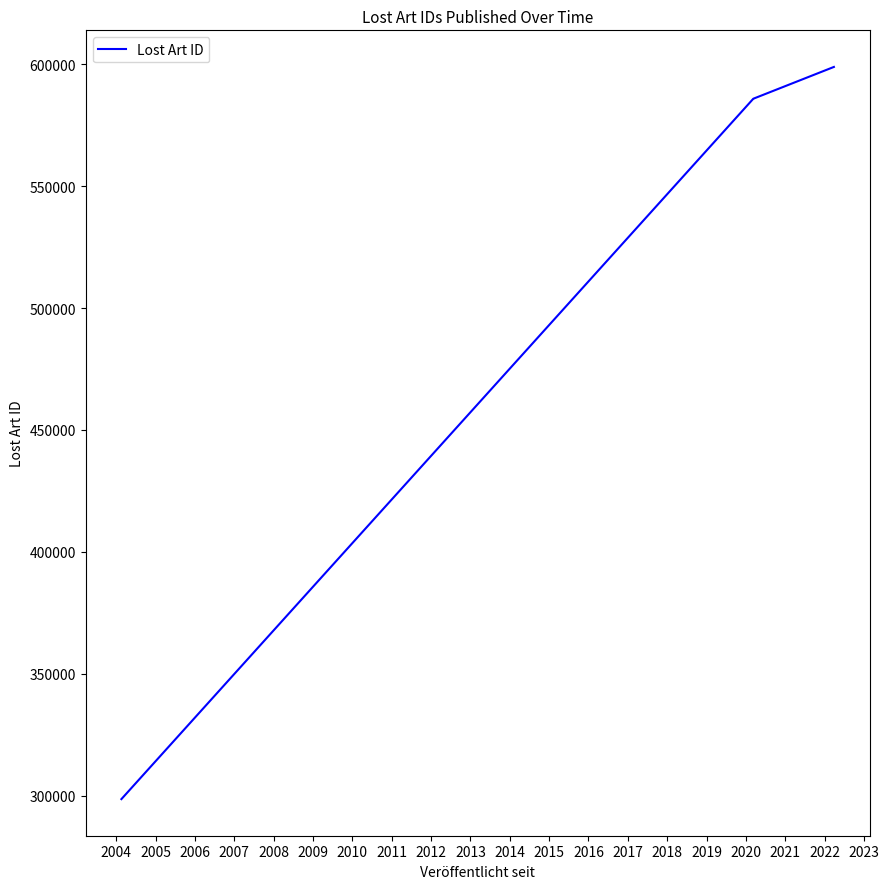

What is the maximum value shown in the chart?

598853